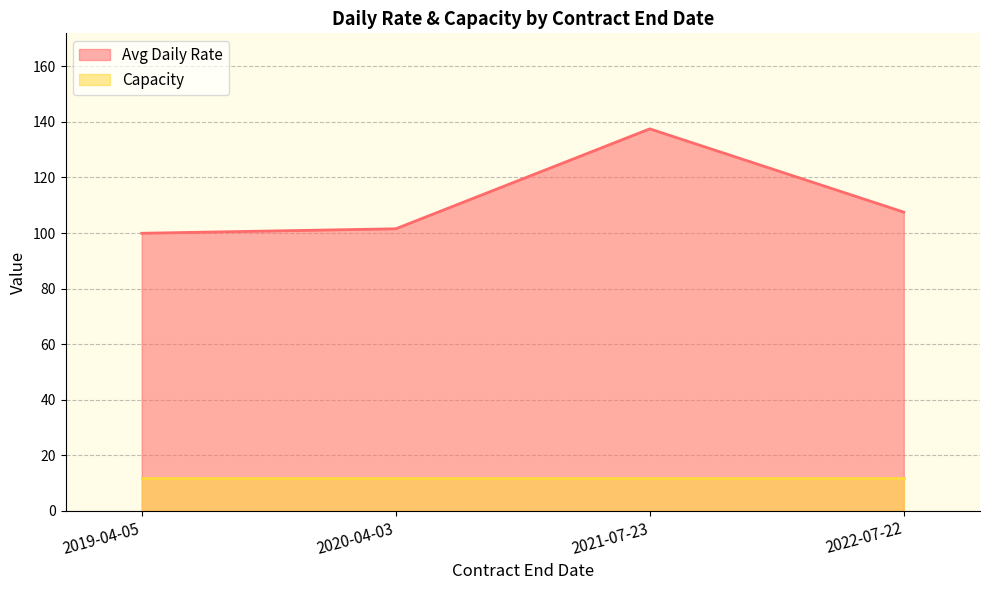

At which label does Capacity reach its minimum?

2019-04-05